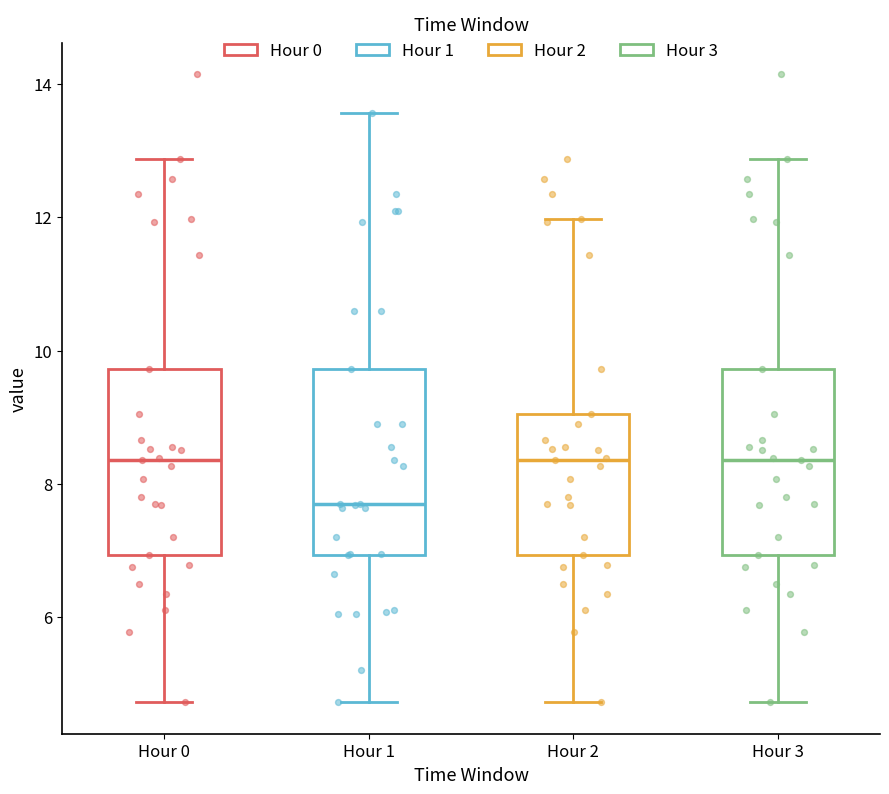

Reading left to right, read every box against the y-axis: the position of its median line, the range the box covers, and the ends of its whiskers. The values are not printed on the chart, so give them approximately, as read against the axis.

Hour 0: median 8.4, box 7.0 to 9.8, whiskers 4.8 to 12.8
Hour 1: median 7.8, box 7.0 to 9.8, whiskers 4.8 to 13.6
Hour 2: median 8.4, box 7.0 to 9.0, whiskers 4.8 to 12.0
Hour 3: median 8.4, box 7.0 to 9.8, whiskers 4.8 to 12.8